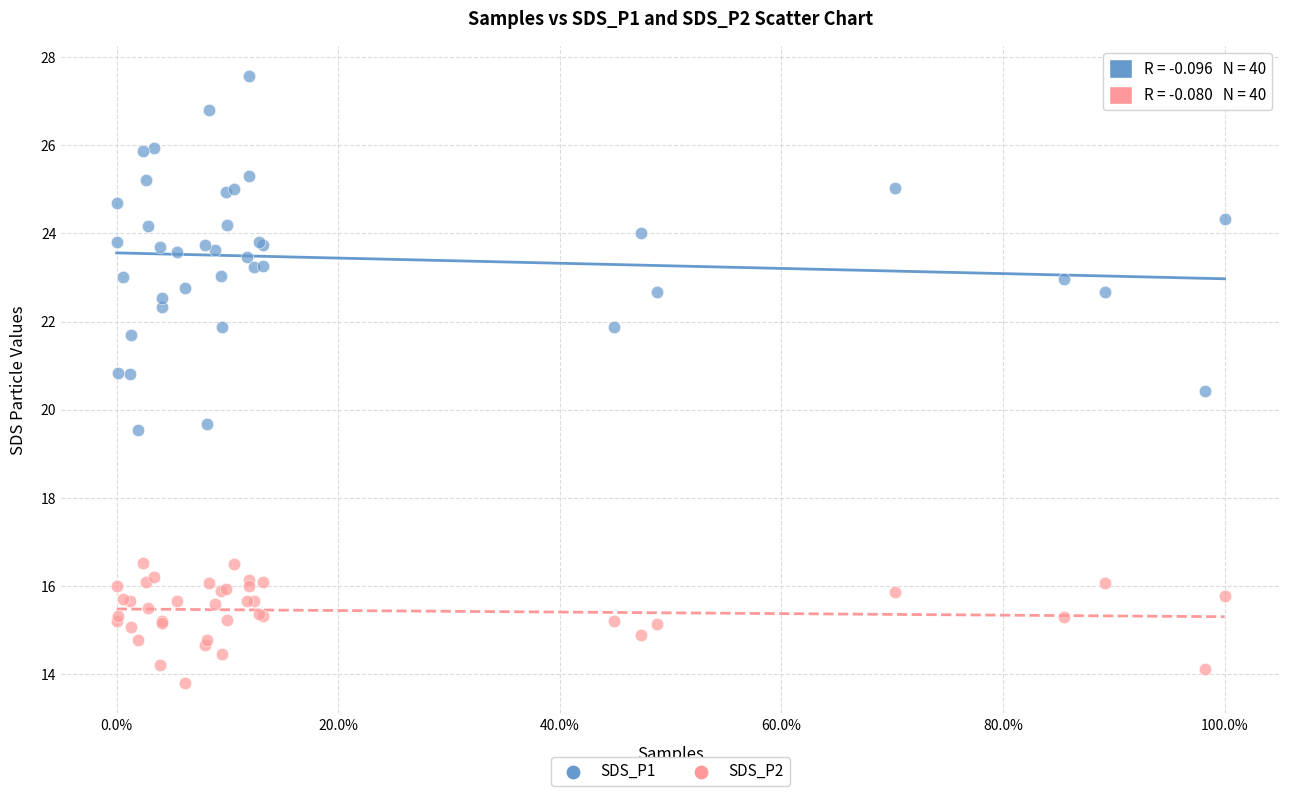

What are all the series names shown in the legend?

SDS_P1, SDS_P2